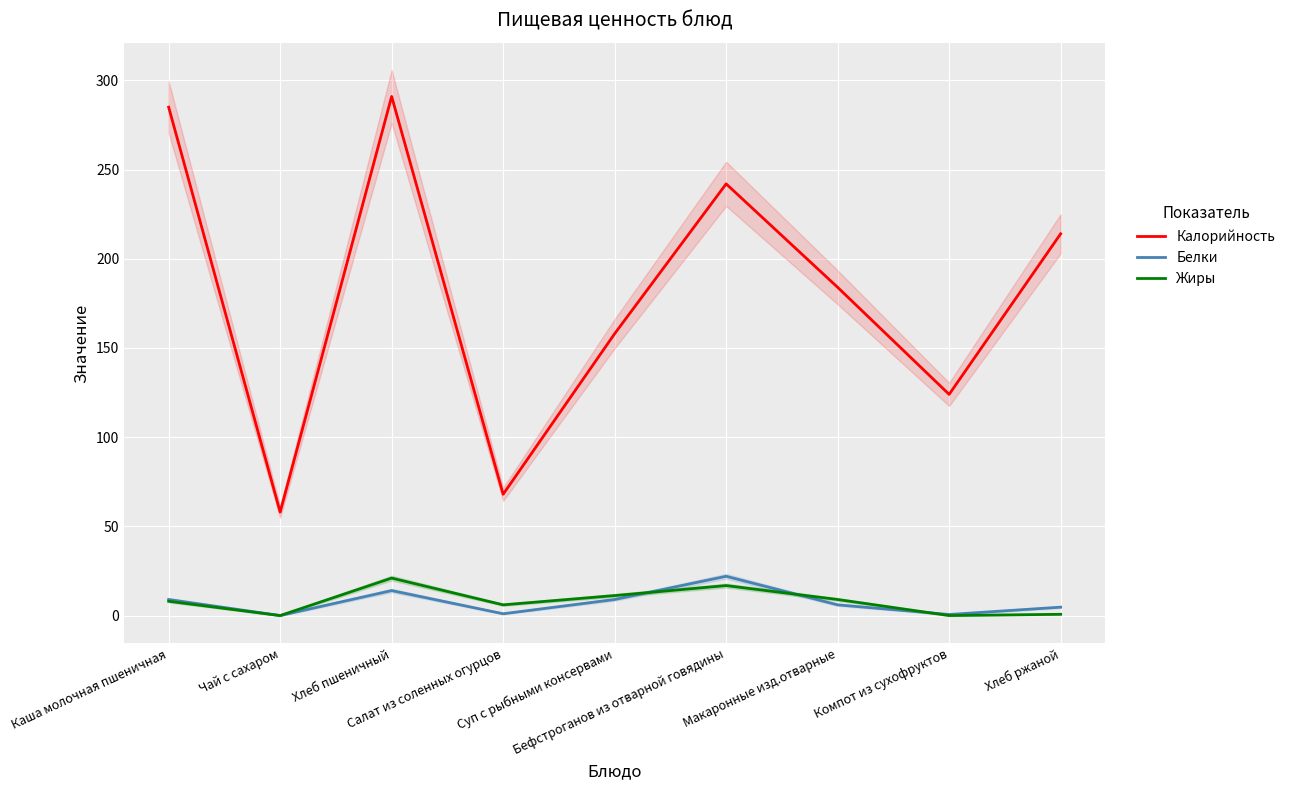

Reading left to right, extract all data points from this chart.

Калорийность: 285.0	58.0	291.0	68.0	158.0	242.0	184.0	124.0	214.0
Белки: 9.0	0.0	14.0	1.0	9.0	22.0	6.0	0.6	4.7
Жиры: 8.0	0.0	21.0	6.0	11.2	16.8	9.0	0.0	0.7